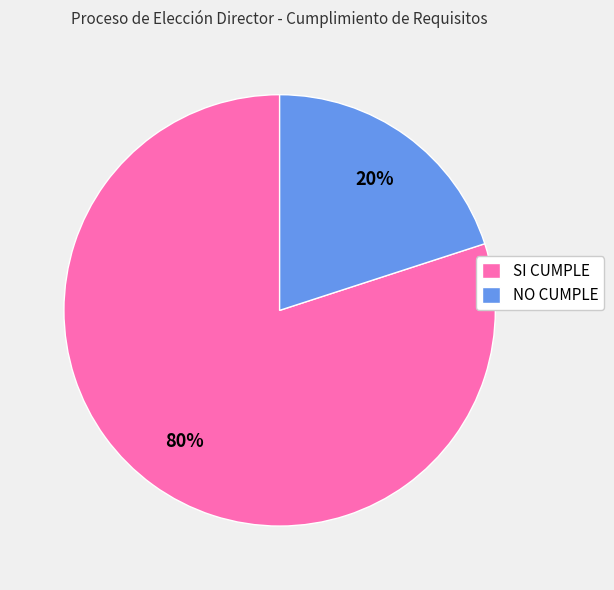

What is the smallest slice in the pie chart?

NO CUMPLE